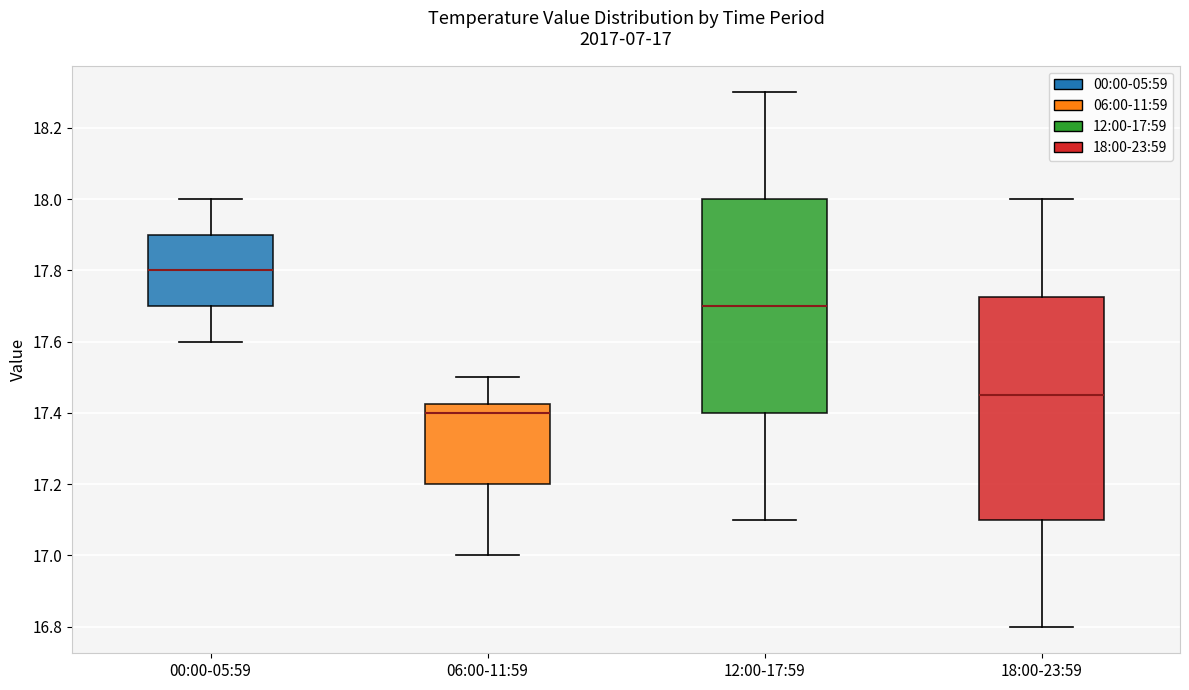

Which box is the tallest, from its lower edge to its upper edge?

18:00-23:59